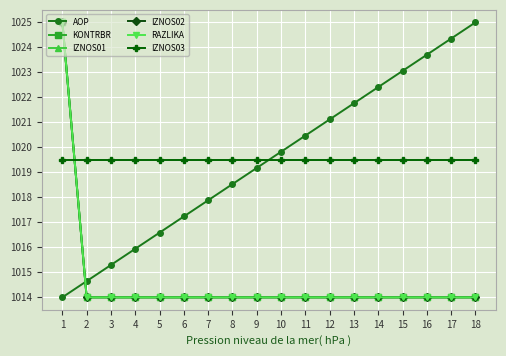

What is the average value of the IZNOS03 series?

1019.5